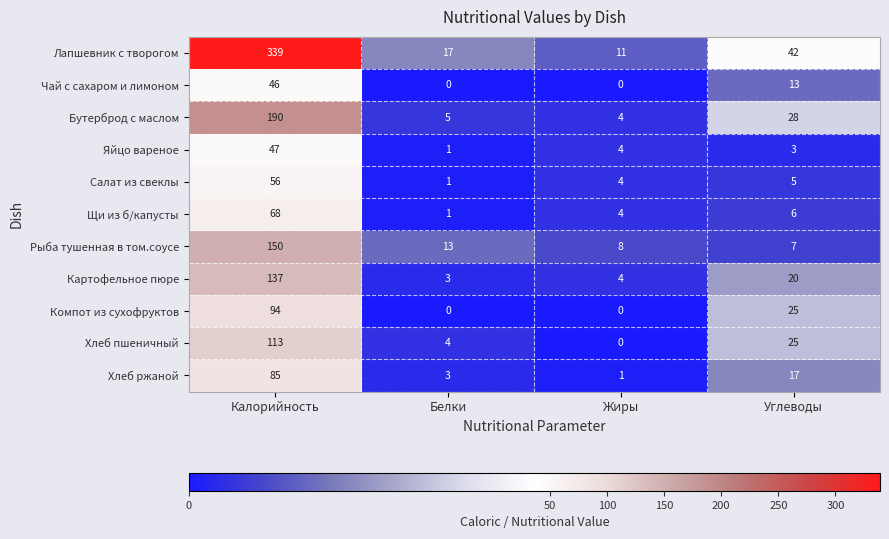

Rank the series at Калорийность from lowest to highest value.

Чай с сахаром и лимоном, Яйцо вареное, Салат из свеклы, Щи из б/капусты, Хлеб ржаной, Компот из сухофруктов, Хлеб пшеничный, Картофельное пюре, Рыба тушенная в том.соусе, Бутерброд с маслом, Лапшевник с творогом